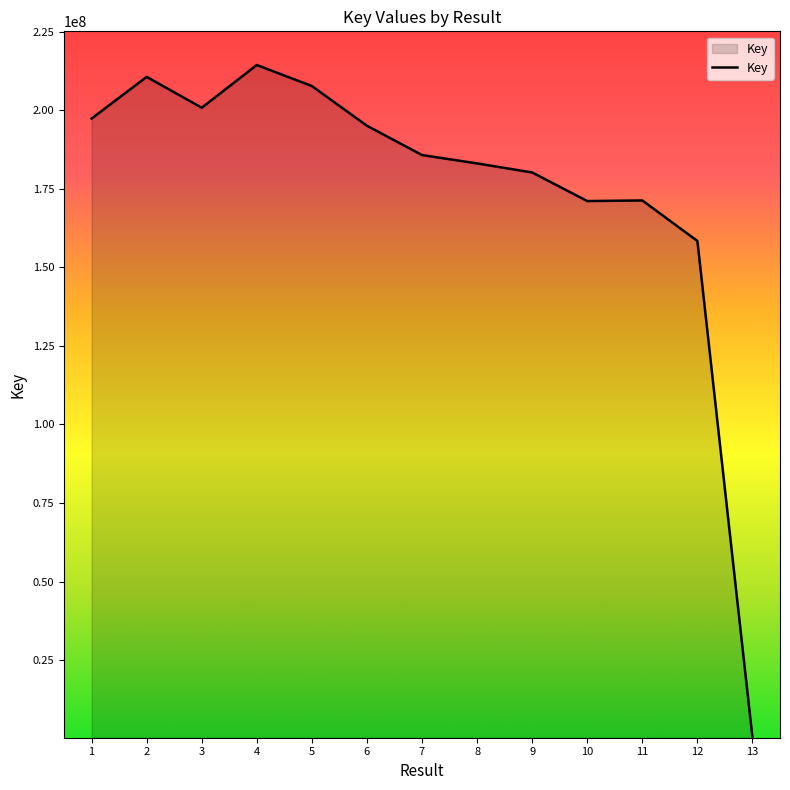

What is the ratio of the value at 9 to the value at 5?

0.9